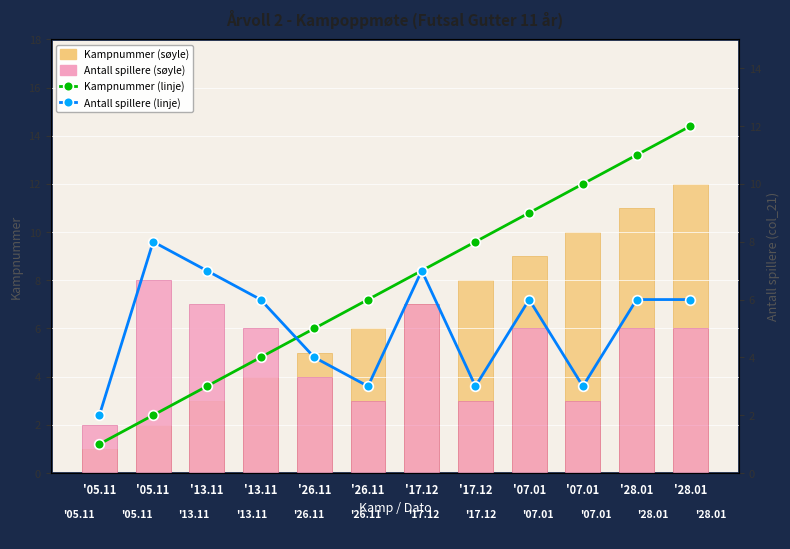

True or false: Kampnummer (linje) has a value of 5 at '07.01.

False